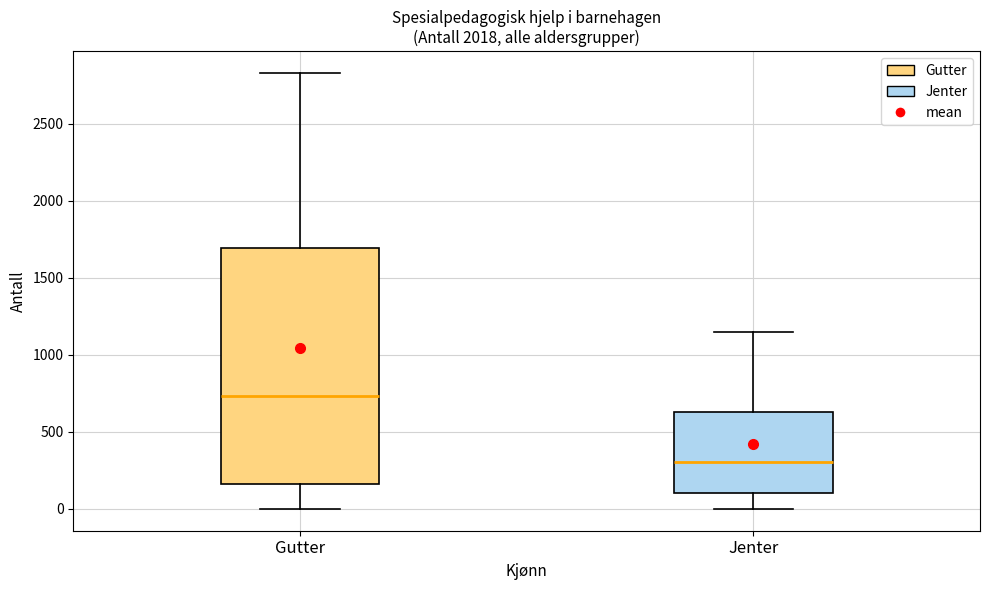

Reading left to right, read every box against the y-axis: the position of its median line, the range the box covers, and the ends of its whiskers. The values are not printed on the chart, so give them approximately, as read against the axis.

Gutter: median 750, box 150 to 1700, whiskers 0 to 2850
Jenter: median 300, box 100 to 650, whiskers 0 to 1150